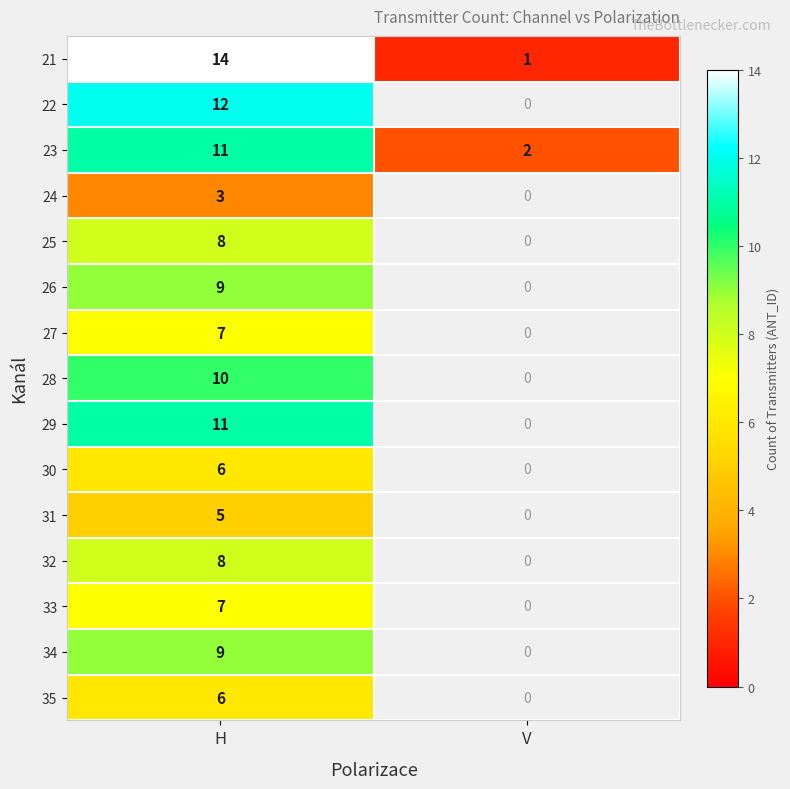

The 29 series shows 11 at H. True or false?

True